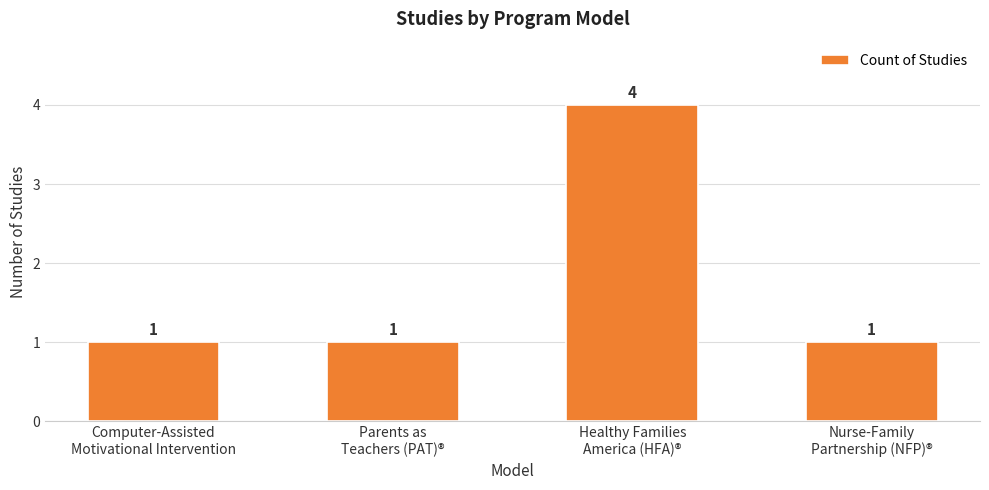

What is the label of the 4th bar from the left?

Nurse-Family
Partnership (NFP)®